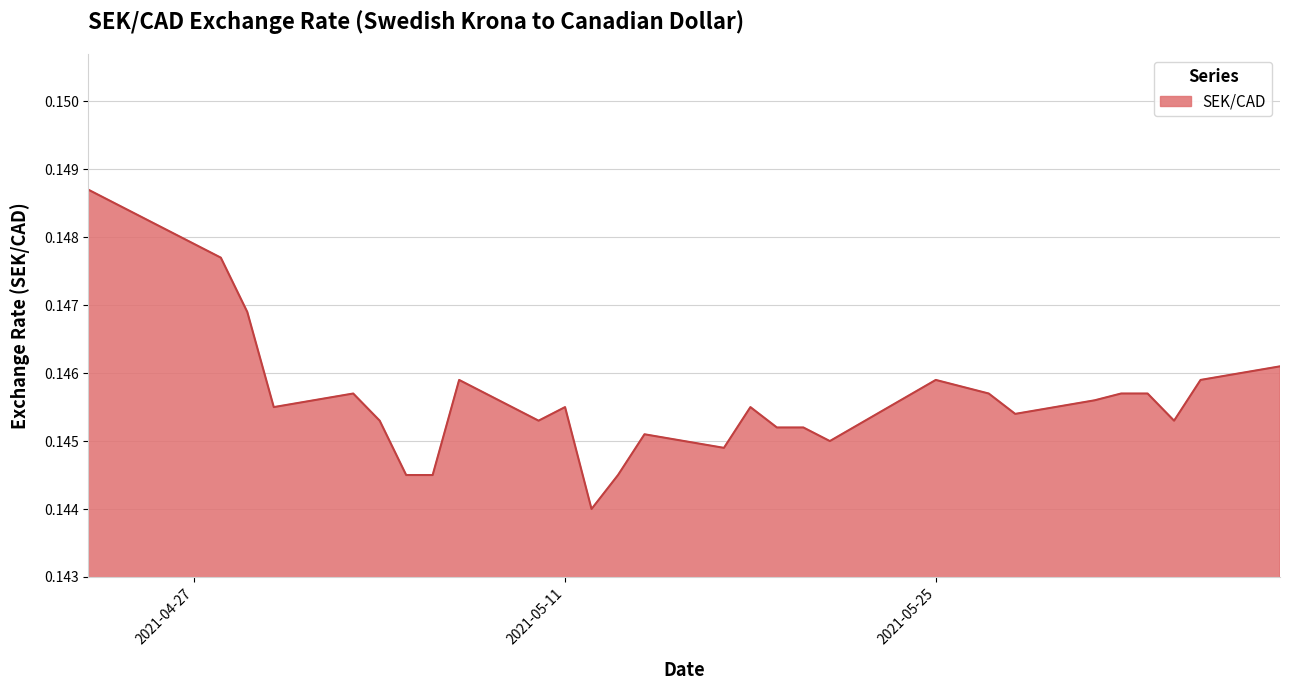

Does the chart display data point markers on the line(s)?

No